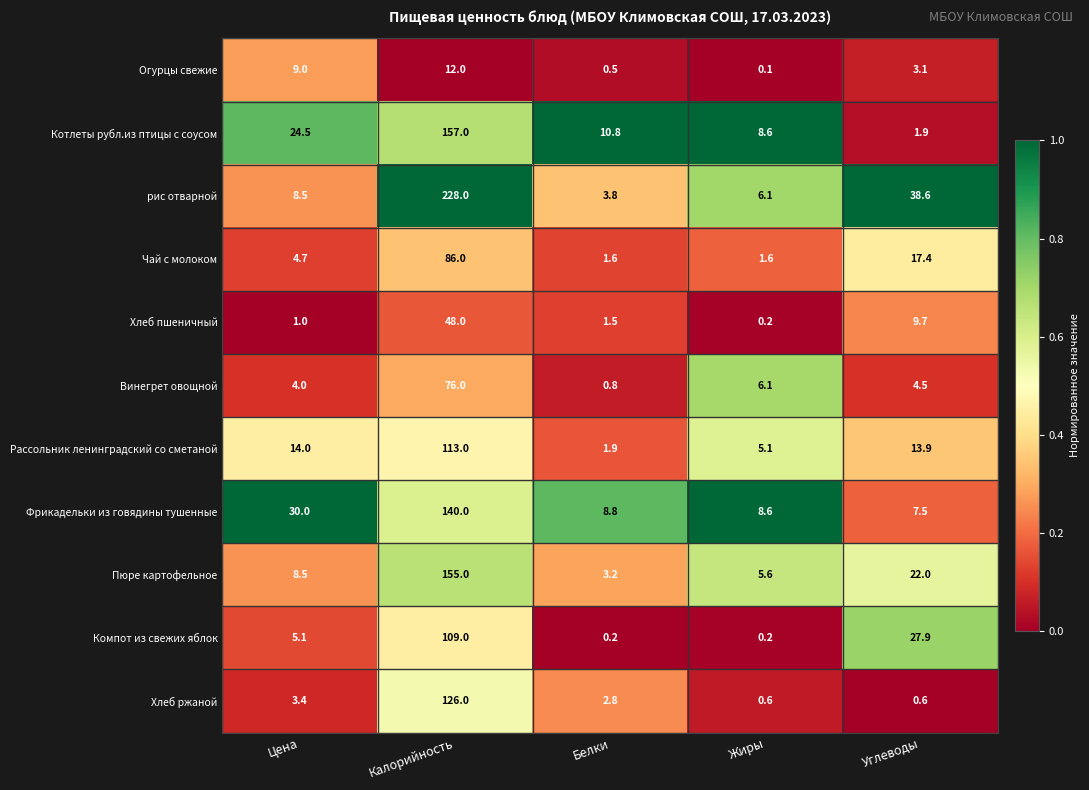

Where is Рассольник ленинградский со сметаной nearest to the value 57?

Цена